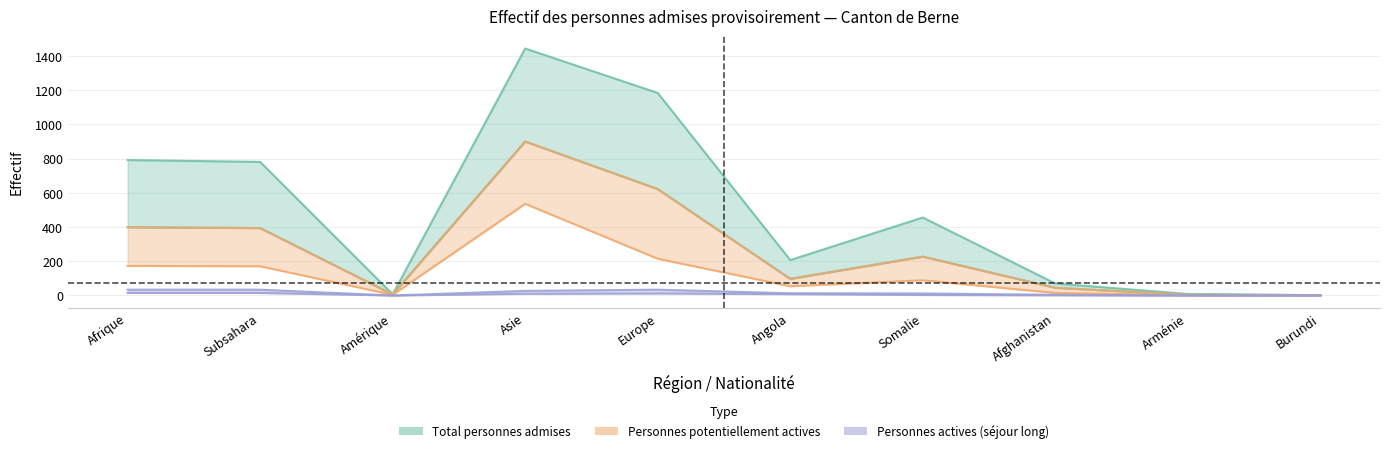

True or false: Personnes actives and Personnes potentiellement actives intersect in this chart.

False